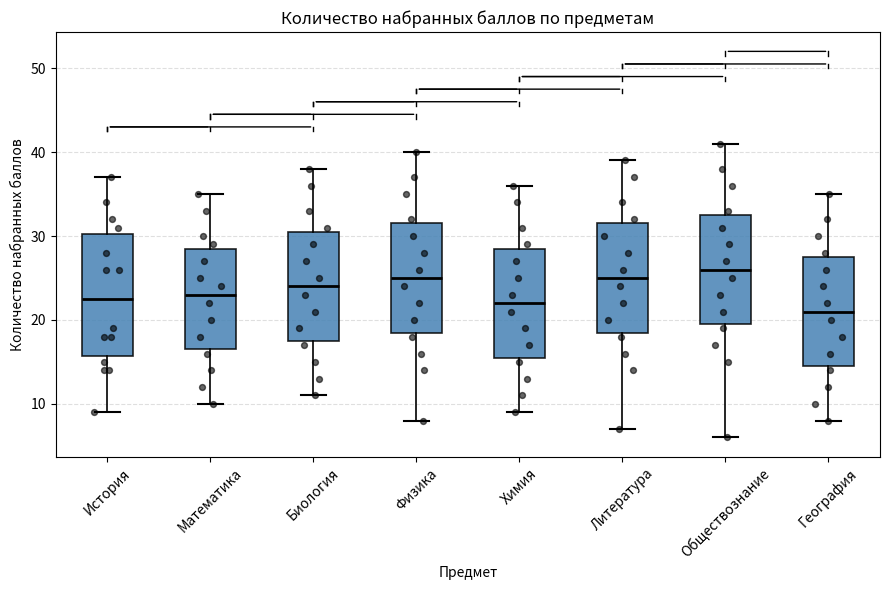

Which box is the tallest, from its lower edge to its upper edge?

История